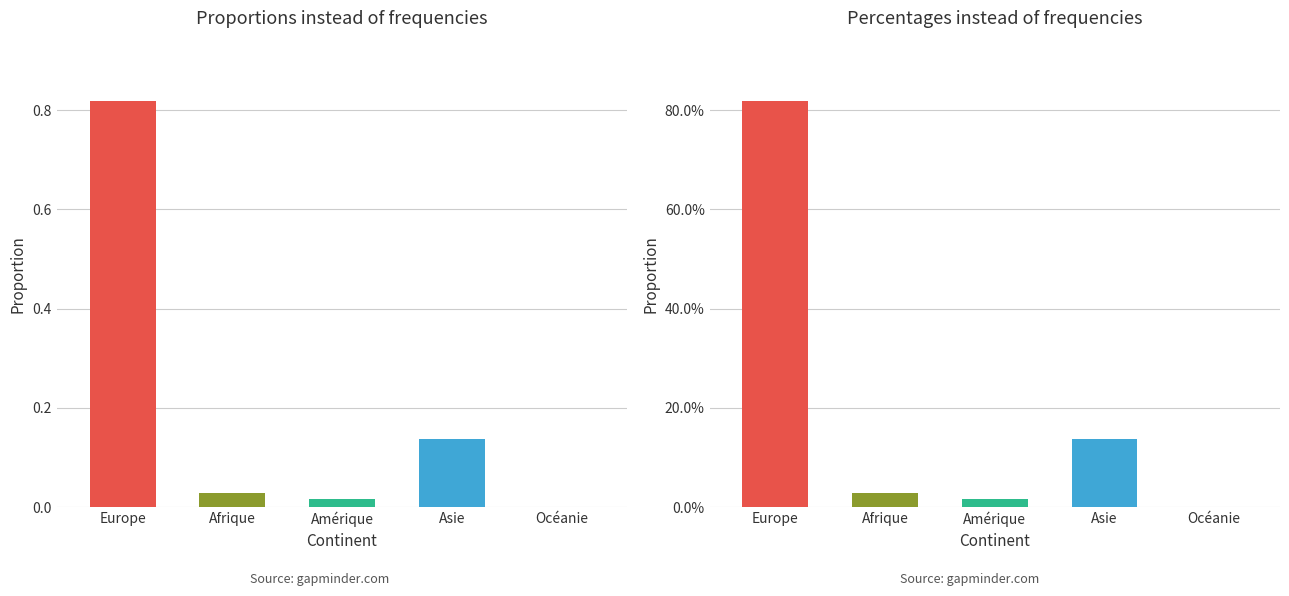

Reading left to right, list all the values displayed in this chart.

0.8	0.0	0.0	0.1	0.0